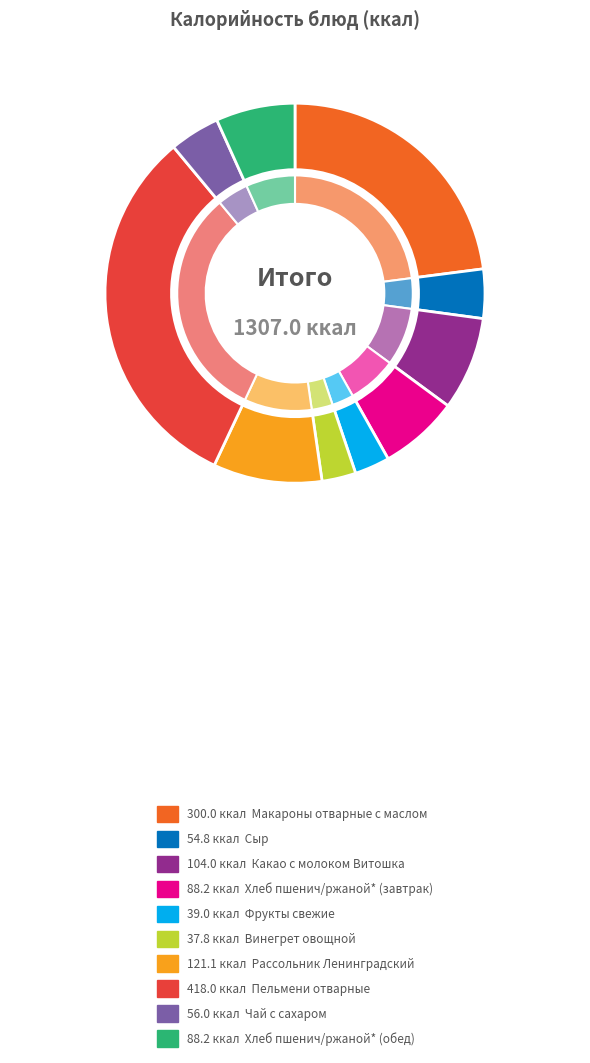

Count the number of slices in the pie.

10